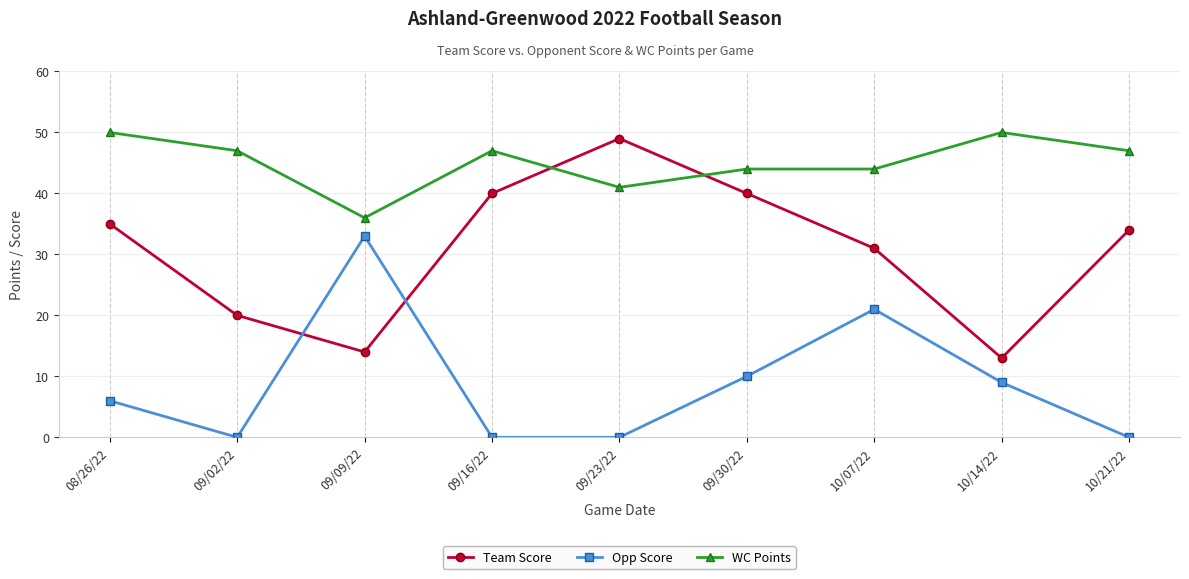

Which series changed the most between 09/02/22 and 09/30/22?

Team Score